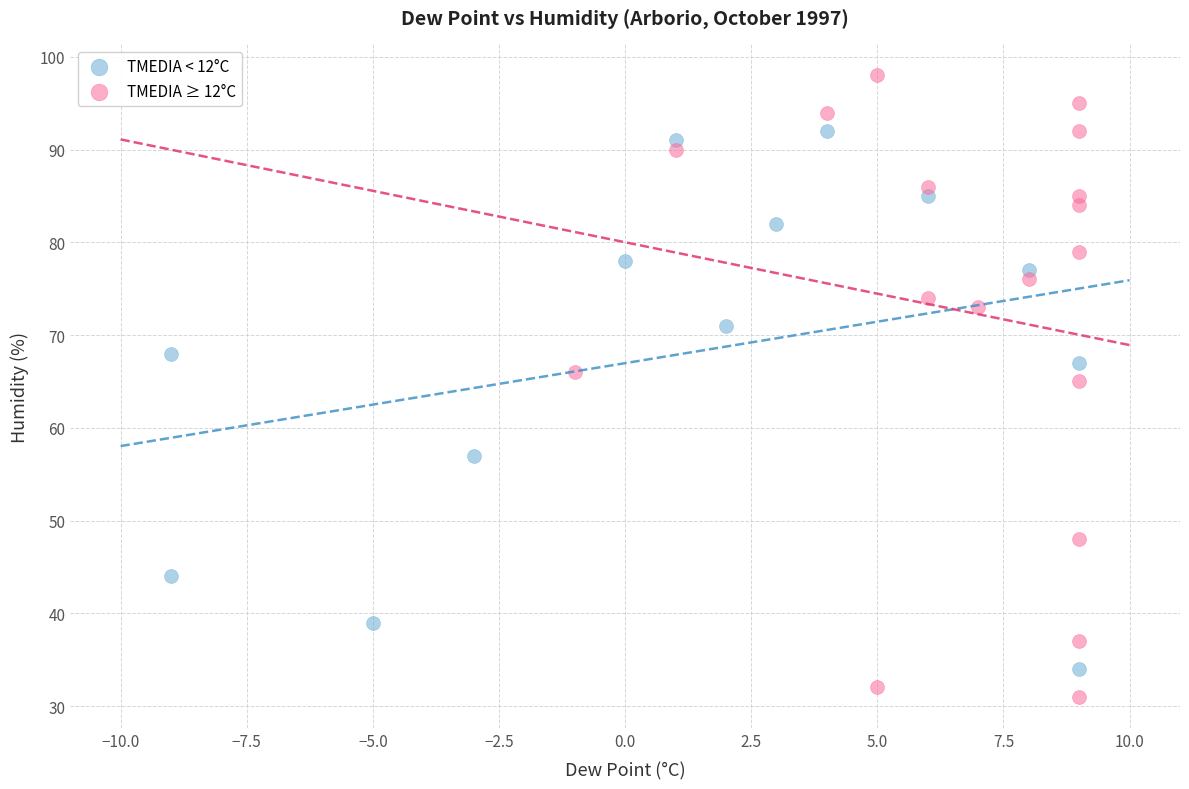

Which series reaches the minimum Y coordinate?

TMEDIA ≥ 12°C